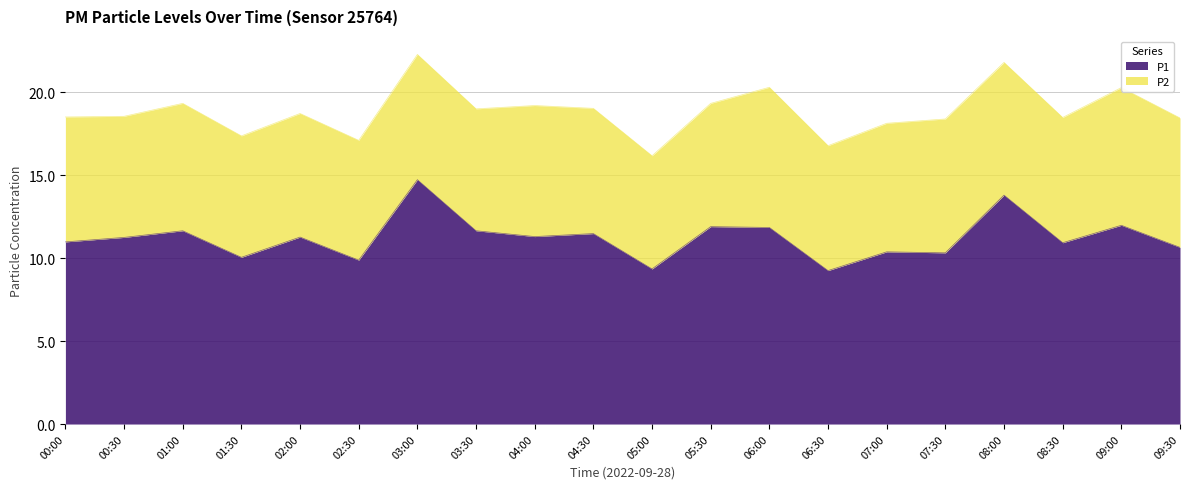

List the labels in order of value, smallest first.

06:30, 05:00, 02:30, 01:30, 07:30, 07:00, 09:30, 08:30, 00:00, 00:30, 02:00, 04:00, 04:30, 01:00, 03:30, 06:00, 05:30, 09:00, 08:00, 03:00